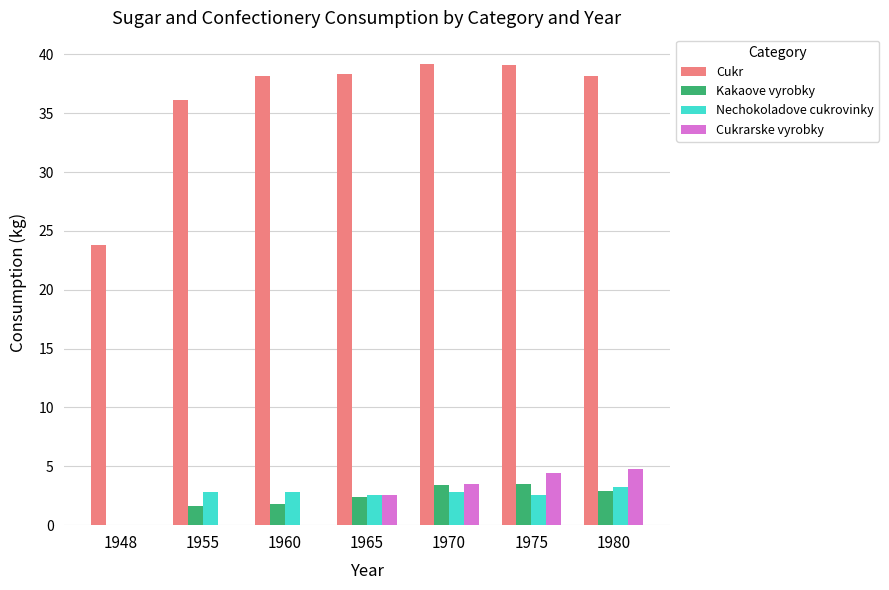

True or false: Cukrarske vyrobky has a value of 0.0 at 1960.

True